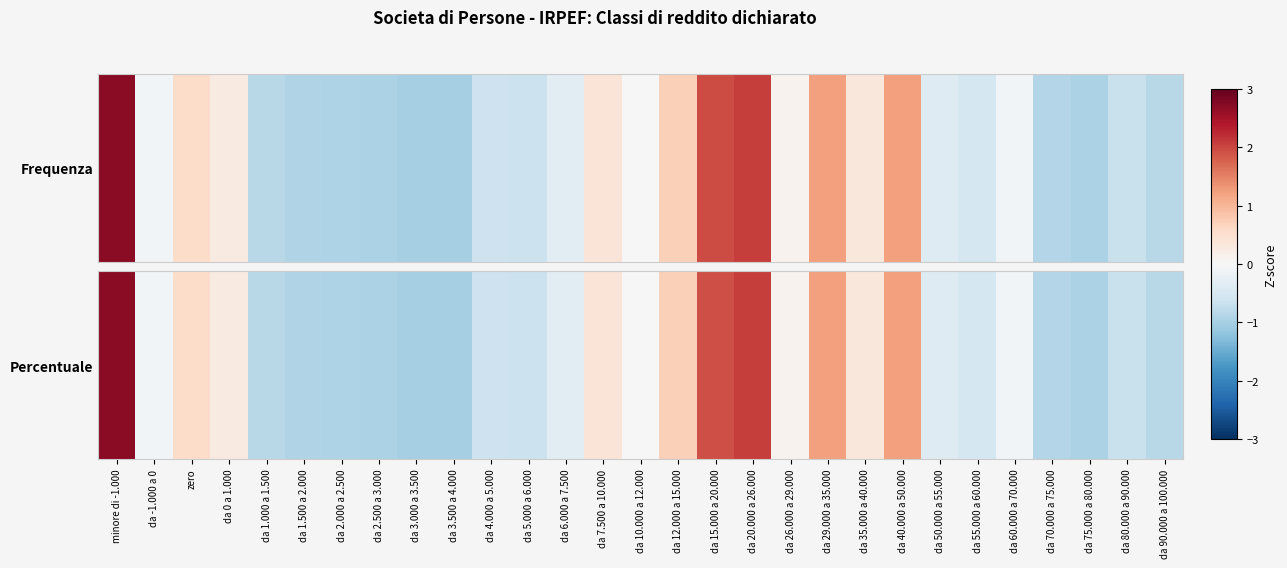

How many values are below 0?

17